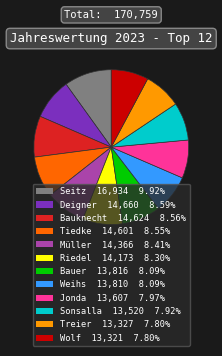

Which slice is the largest?

Seitz